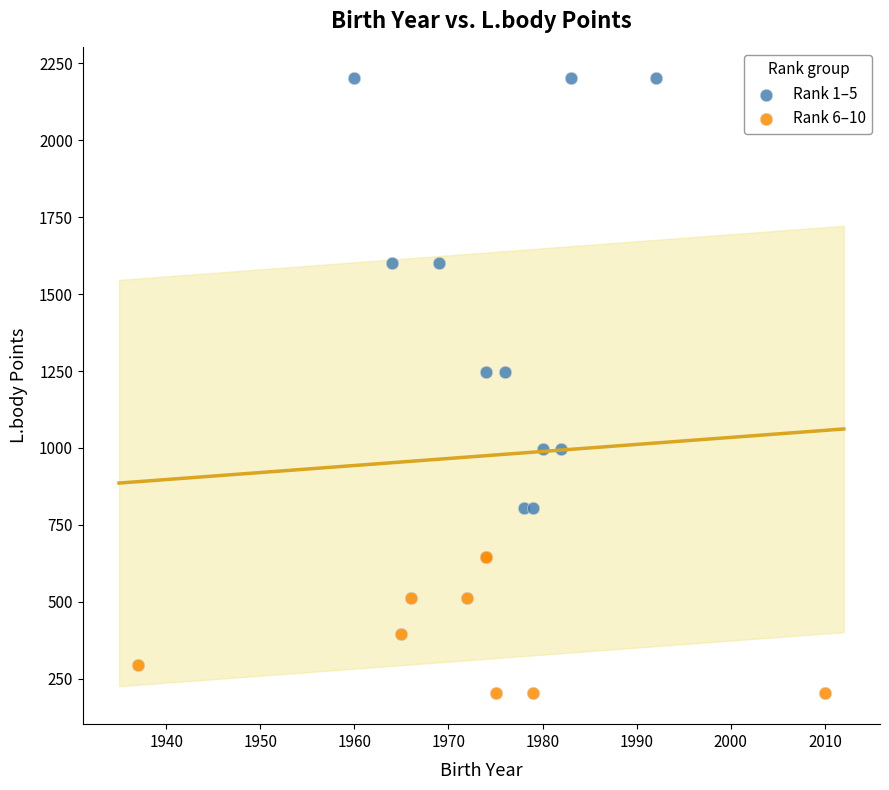

Which series contains the lowest Y value?

Rank 6–10